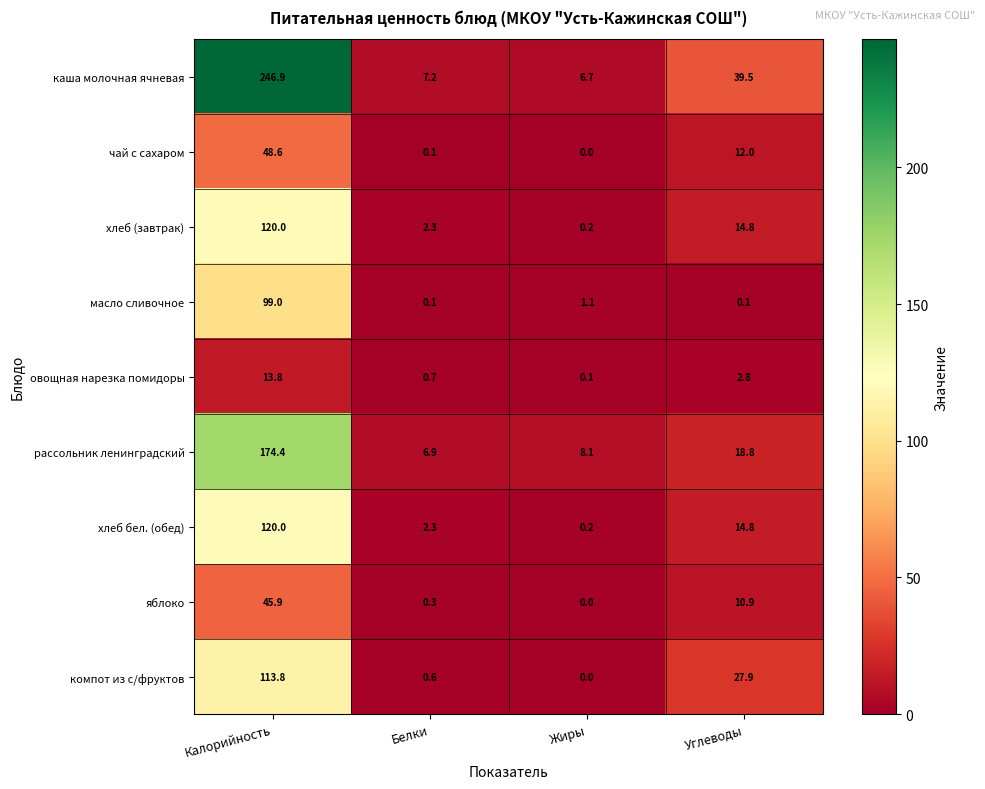

The value of компот из с/фруктов at Жиры is 0.0. True or false?

True